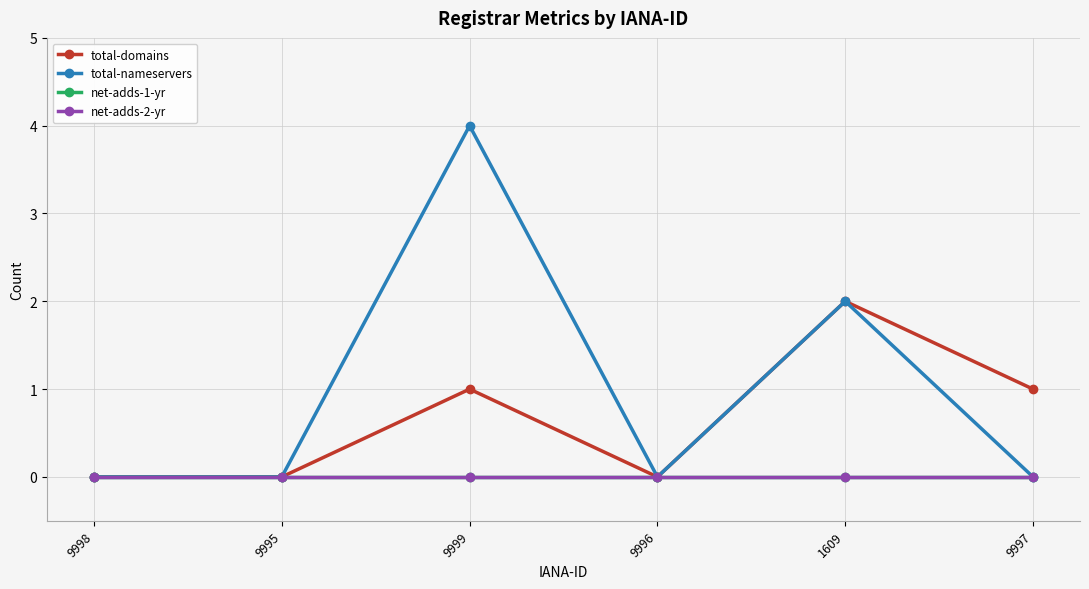

True or false: total-domains and net-adds-1-yr cross at least once.

False